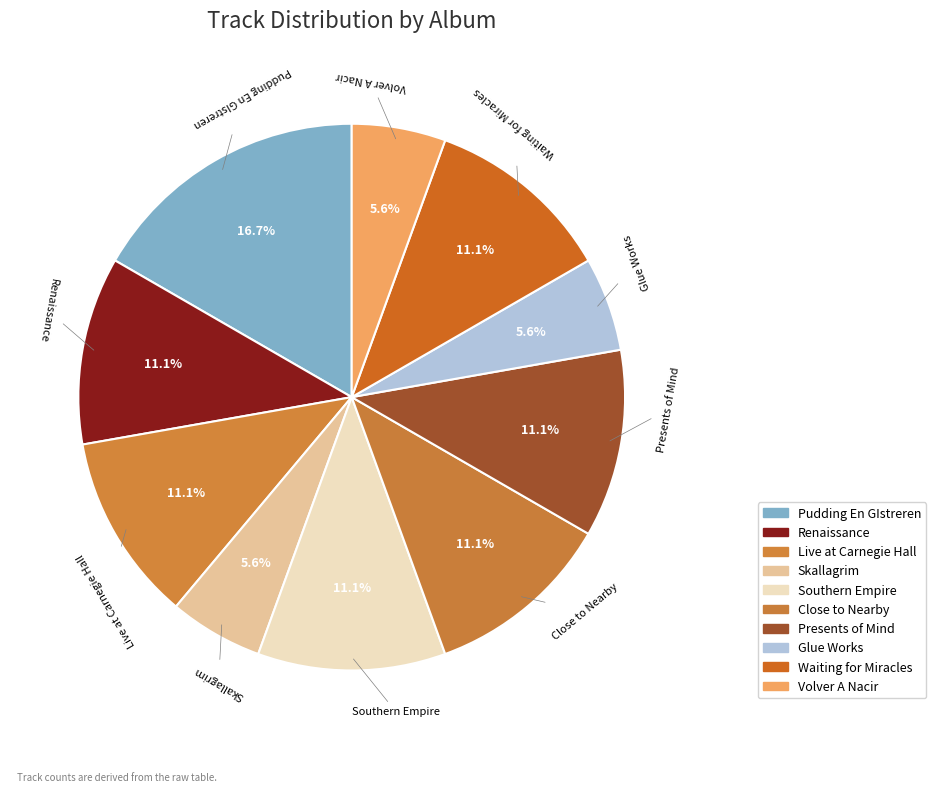

Does any single category account for the majority?

No